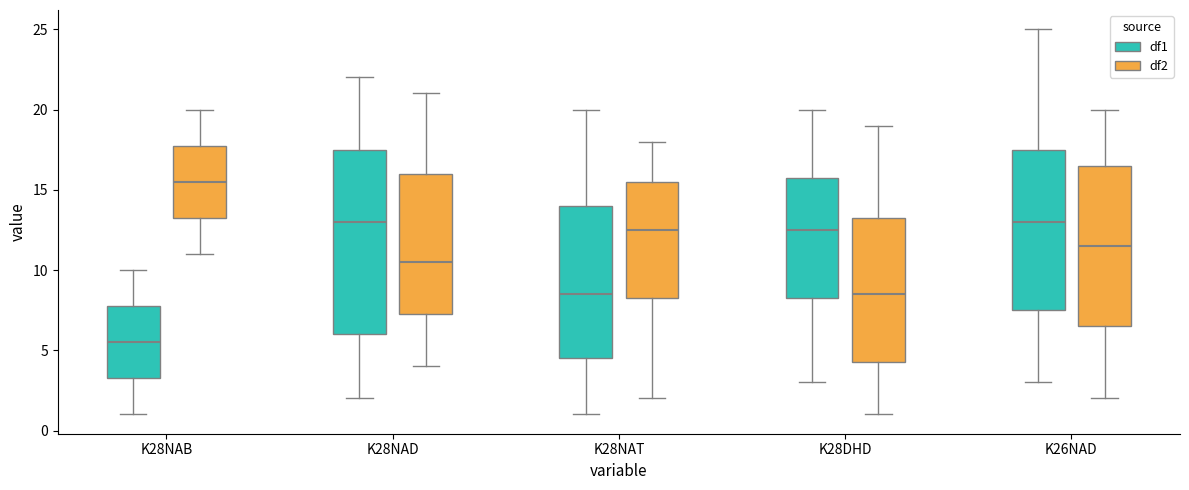

Which box's median line is the highest?

K28NAB (df2)